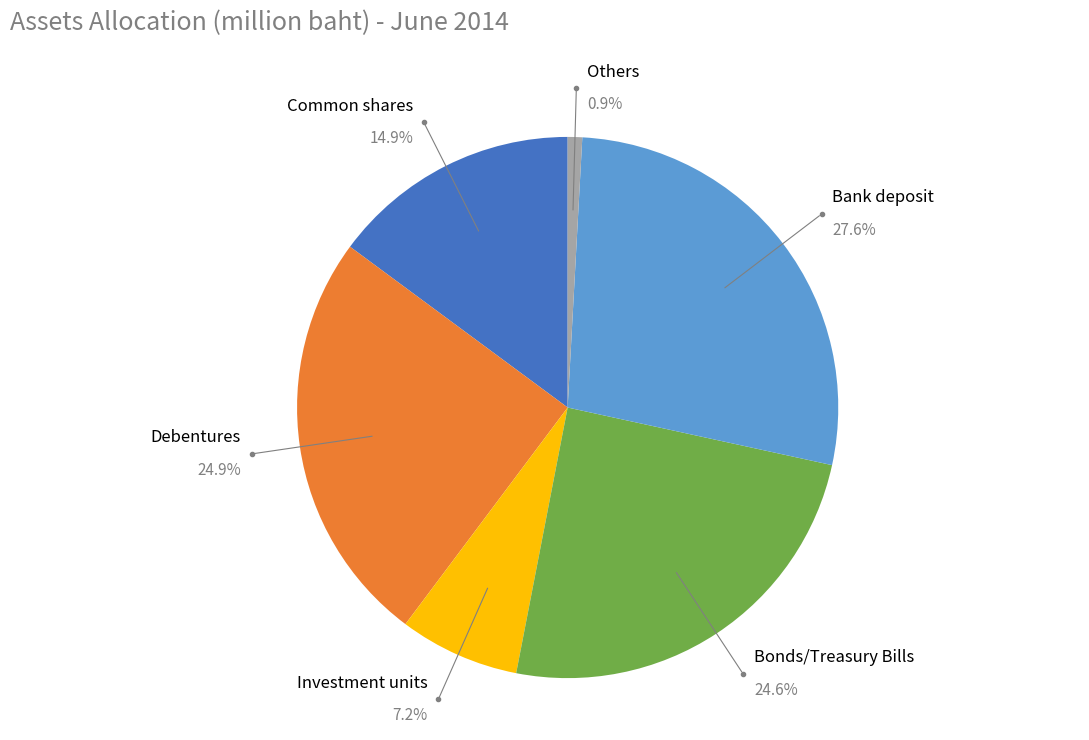

To the nearest percent, what is the combined percentage of Investment units and Debentures?

32%